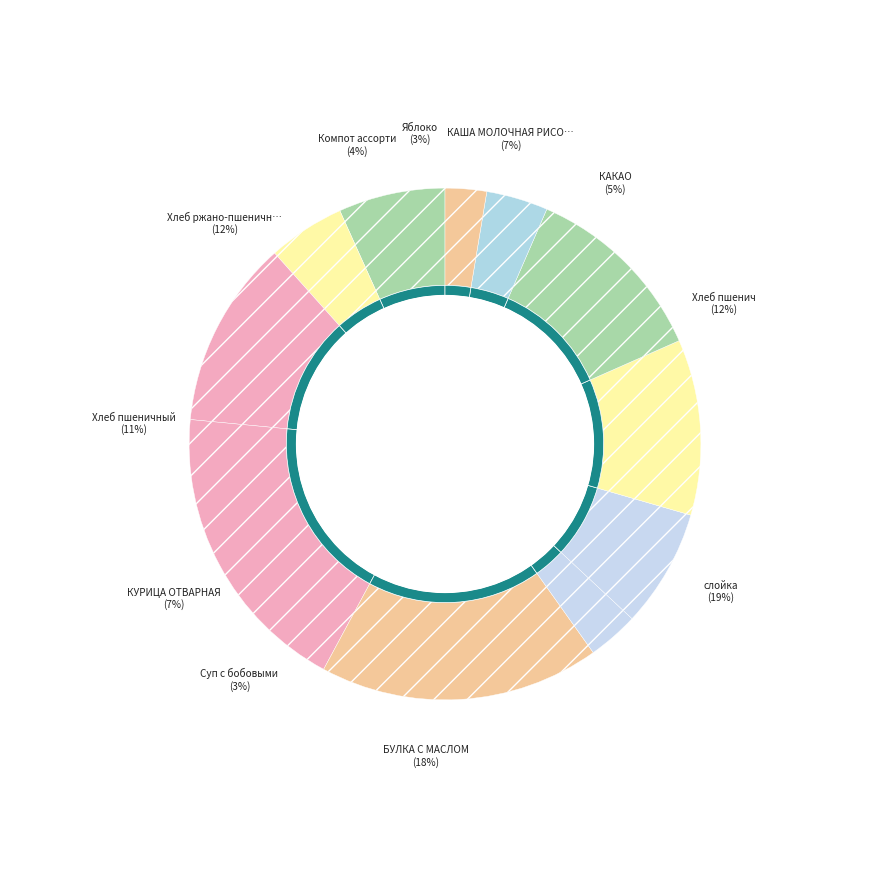

Which has a higher value, Хлеб пшенич or КАКАО?

Хлеб пшенич